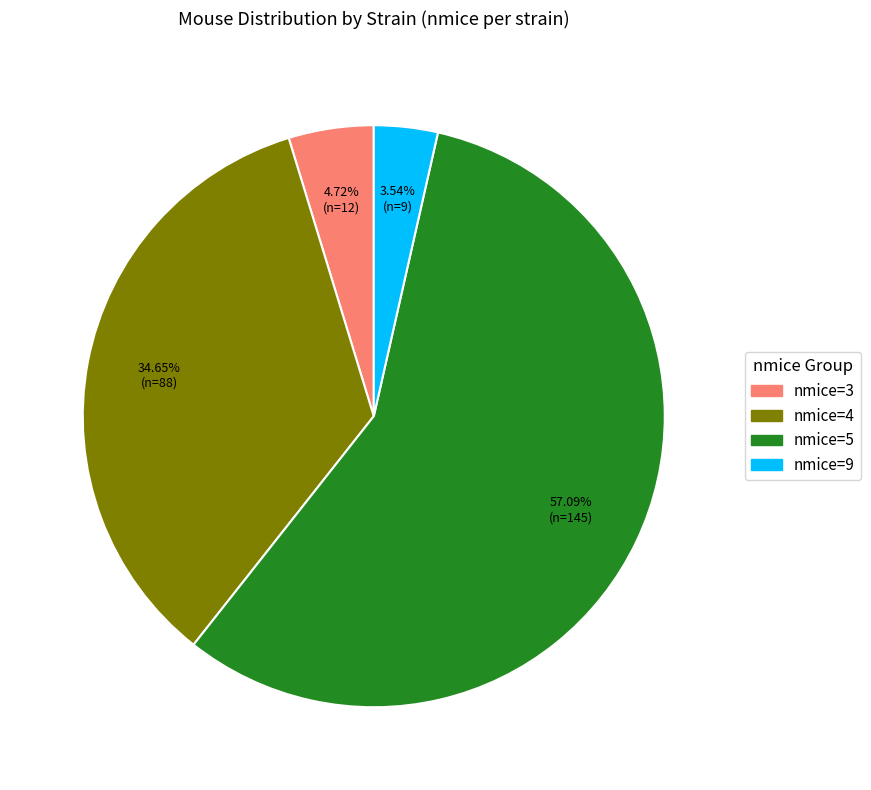

Approximately how many times larger is the value at nmice=5 compared to nmice=3?

12.1